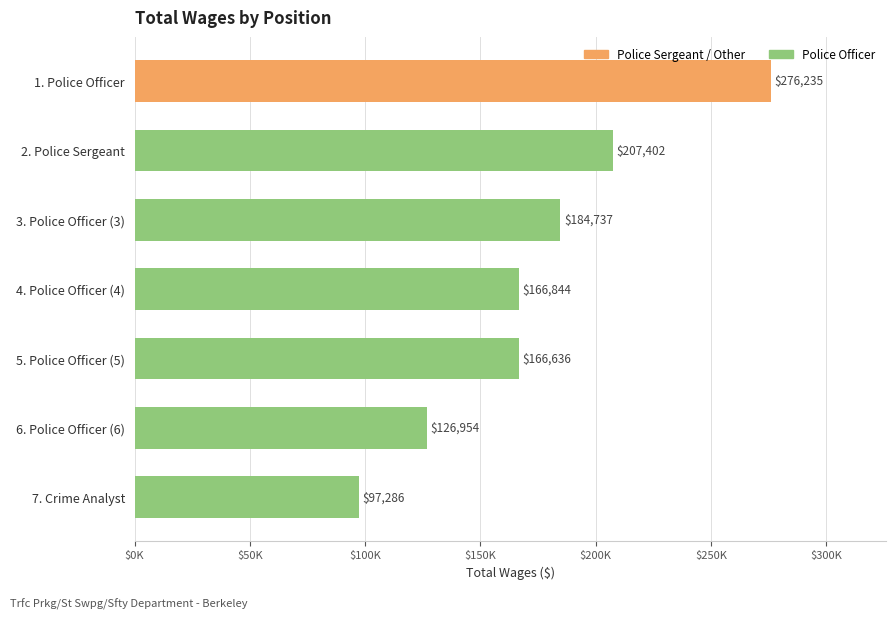

Does the chart contain any negative values?

No